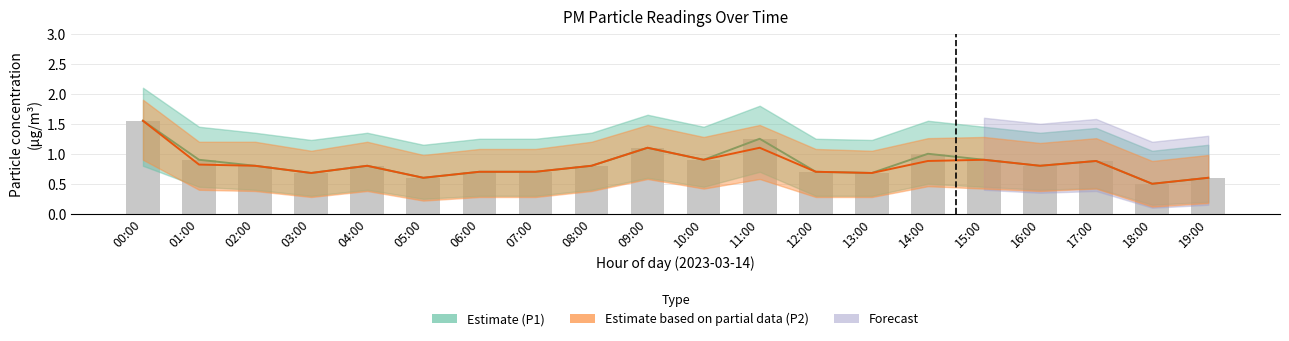

Rank the categories by value from lowest to highest.

18:00, 05:00, 19:00, 03:00, 13:00, 06:00, 07:00, 12:00, 02:00, 04:00, 08:00, 16:00, 17:00, 01:00, 10:00, 15:00, 14:00, 09:00, 11:00, 00:00